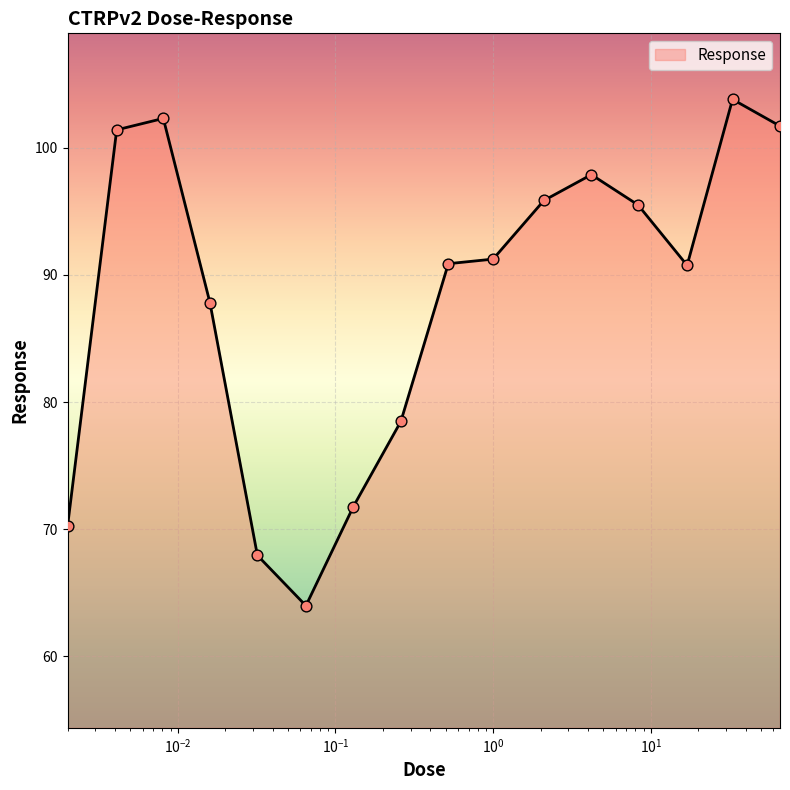

What is the difference between the maximum and minimum values?

39.8